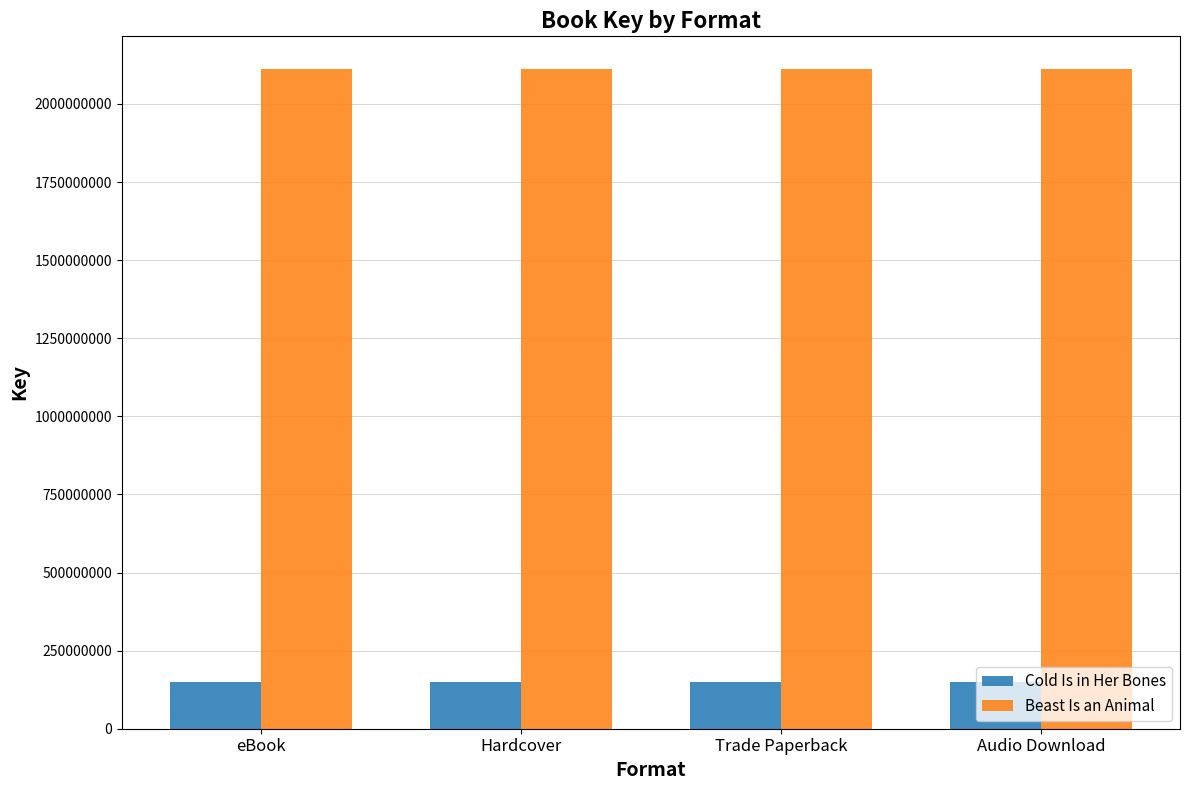

What is the highest value of the Cold Is in Her Bones series?

150591606